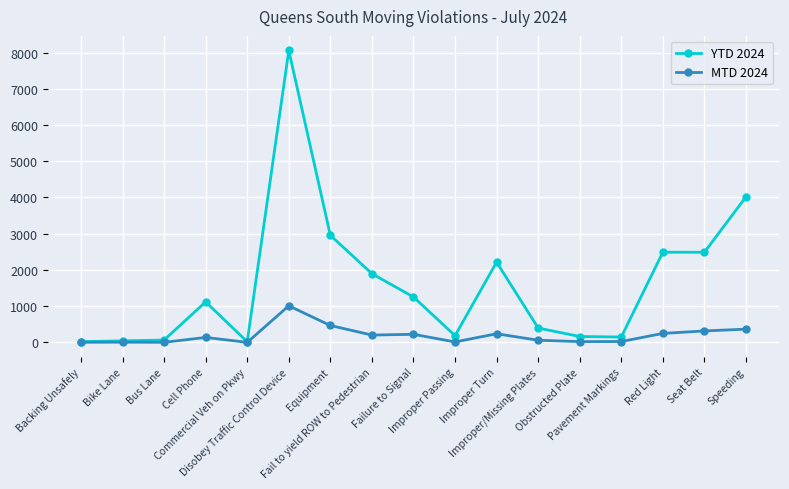

What is the maximum value for MTD 2024?

1011